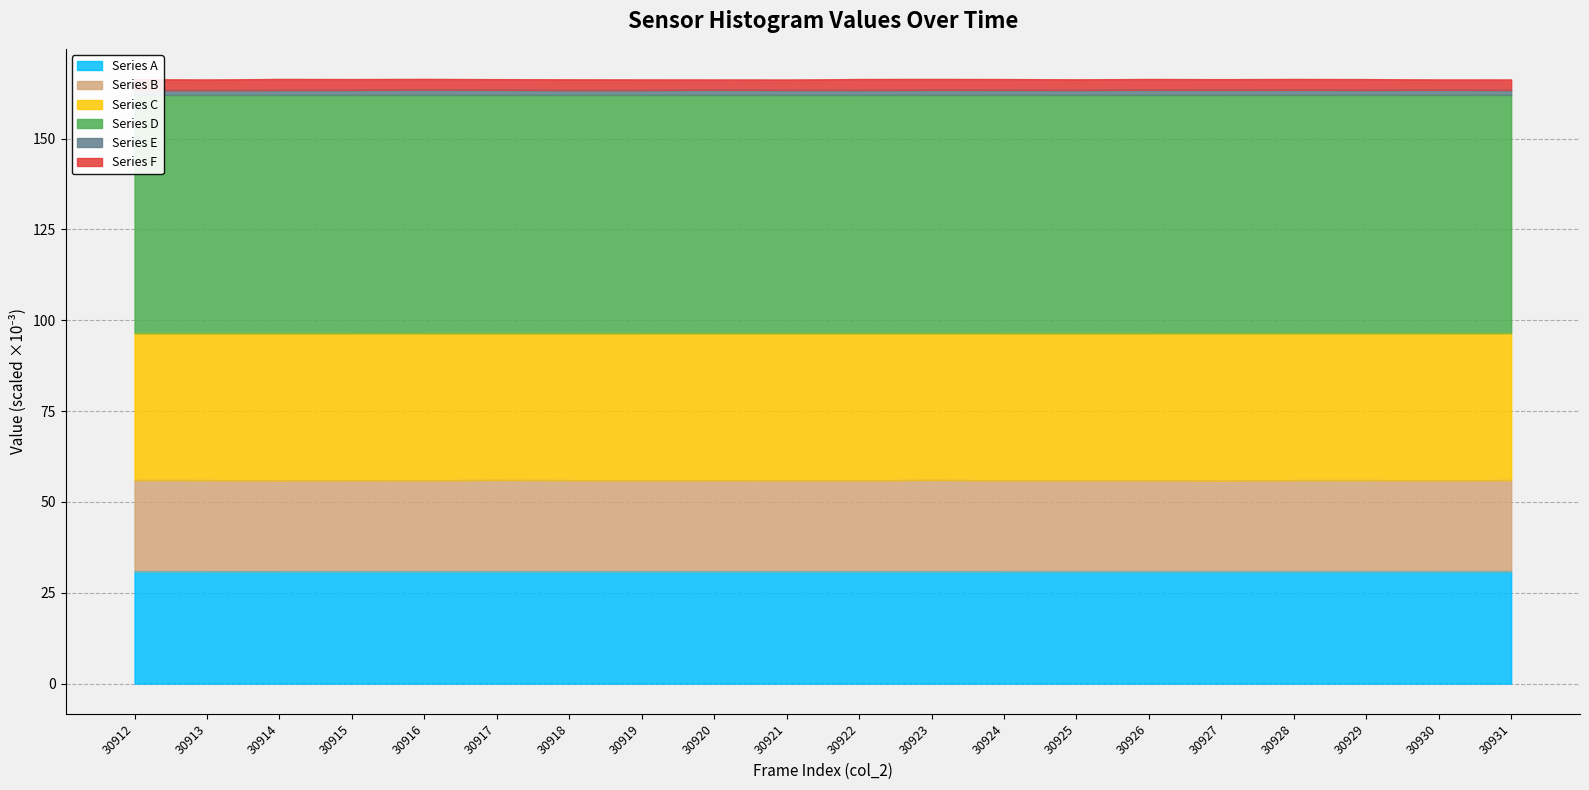

Is it true that Series A equals 52.6 at 30912?

False